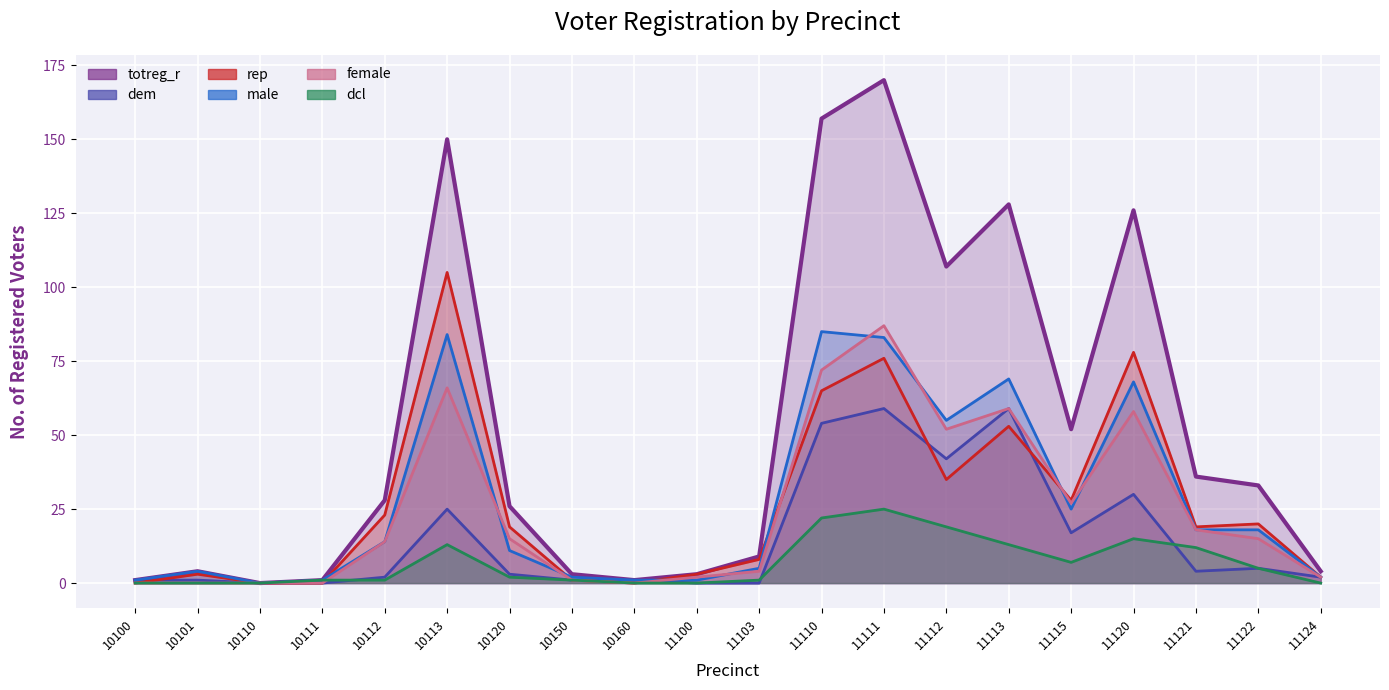

What is the difference between the second highest and second lowest values in the dcl series?

22